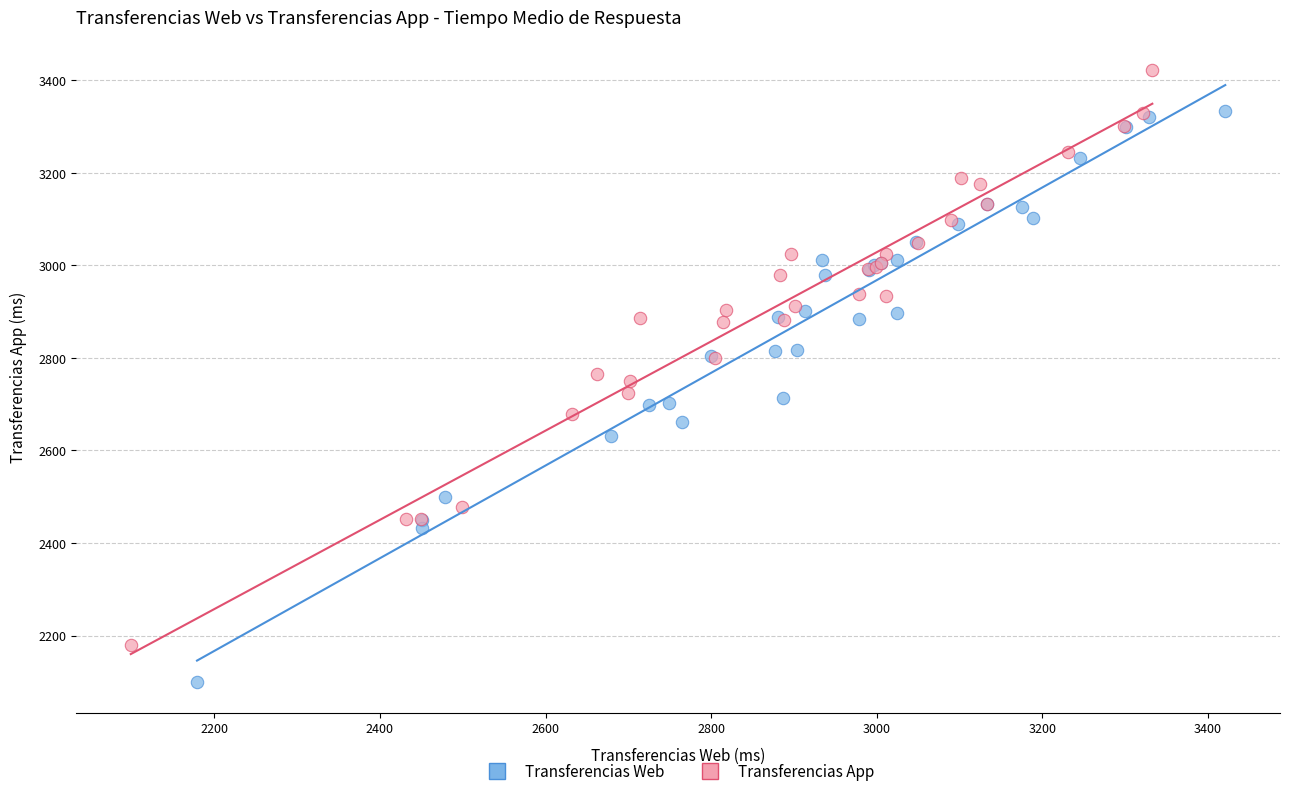

What are all the series names shown in the legend?

Transferencias Web, Transferencias App